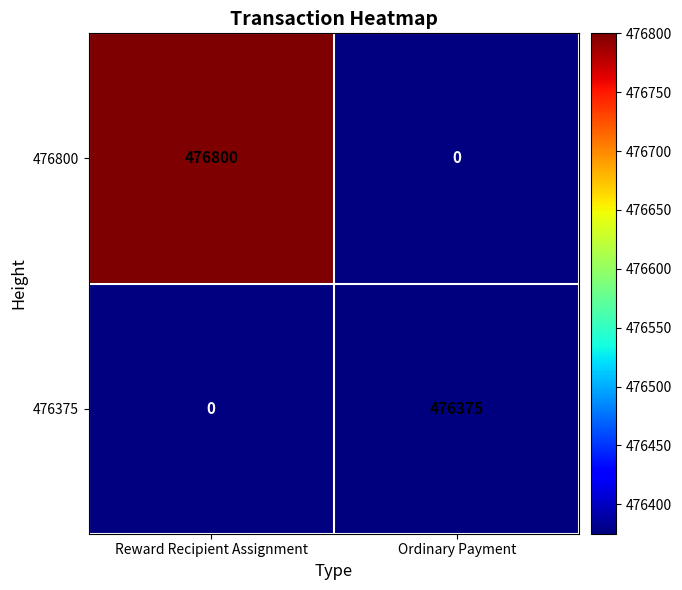

Is the value of 476375 at Reward Recipient Assignment greater than the value of 476800 at Ordinary Payment?

No